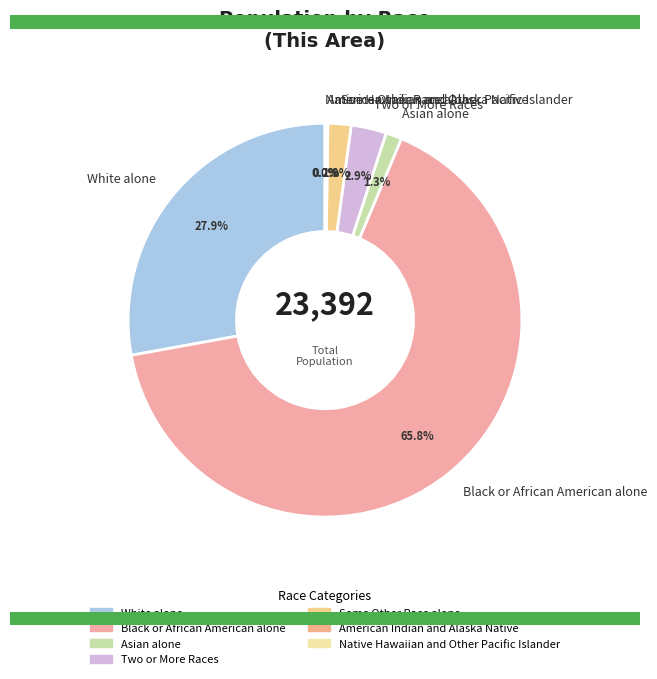

Does any single category account for the majority?

Yes